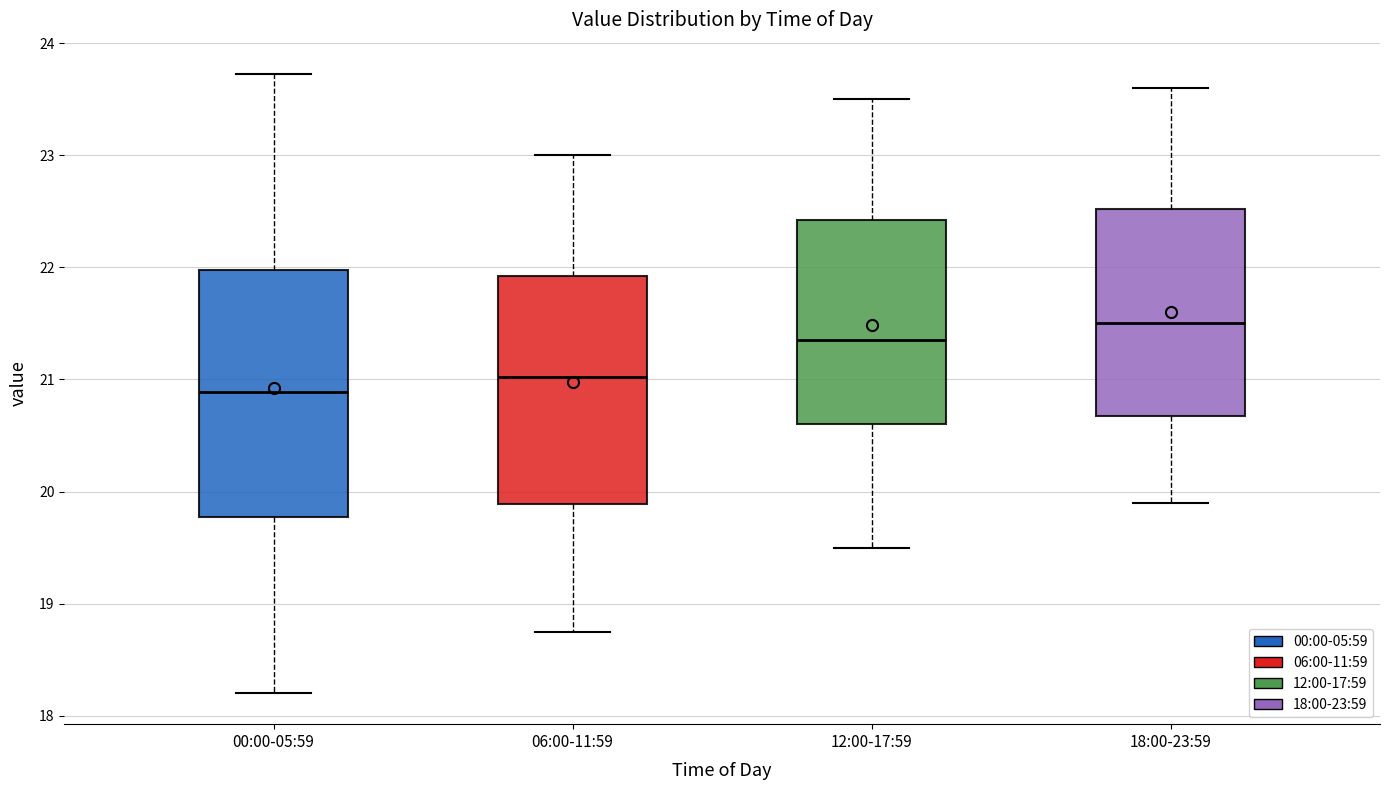

Reading left to right, transcribe this box plot: for each box, give where its median line is, the range the box spans, and where its two whiskers end, as read against the y-axis. The values are not printed on the chart, so give them approximately, as read against the axis.

00:00-05:59: median 20.9, box 19.8 to 22.0, whiskers 18.2 to 23.7
06:00-11:59: median 21.0, box 19.9 to 21.9, whiskers 18.8 to 23.0
12:00-17:59: median 21.4, box 20.6 to 22.4, whiskers 19.5 to 23.5
18:00-23:59: median 21.5, box 20.7 to 22.5, whiskers 19.9 to 23.6